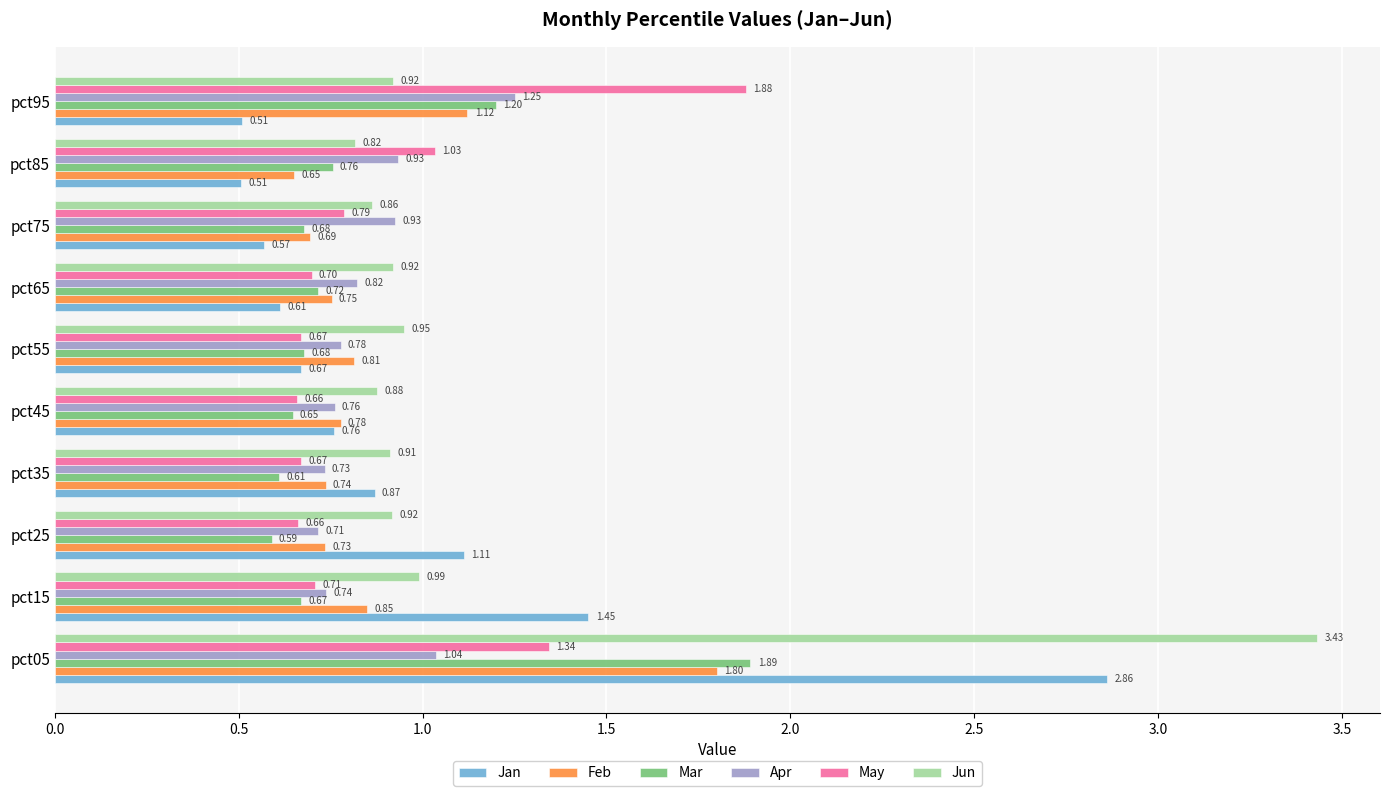

Between pct05 and pct35, which series saw the biggest shift?

Jun